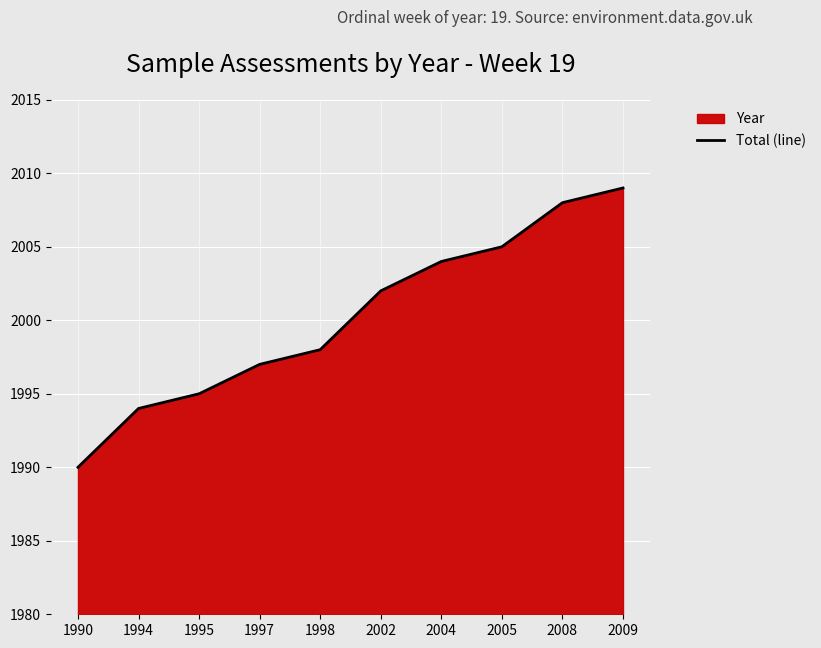

Rank the categories by value from lowest to highest.

1990, 1994, 1995, 1997, 1998, 2002, 2004, 2005, 2008, 2009